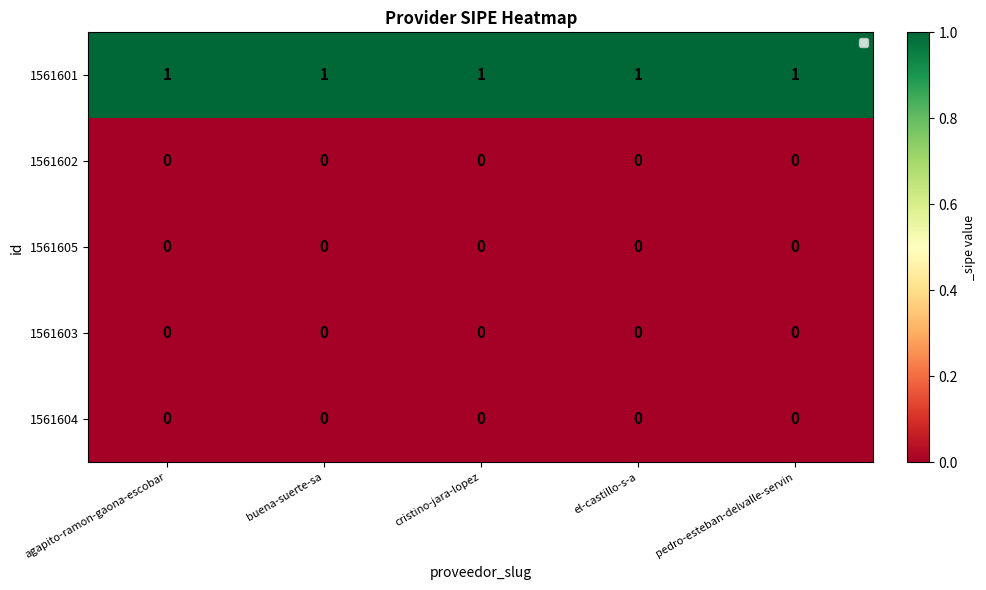

True or false: 1561601 has a value of 1 at pedro-esteban-delvalle-servin.

True